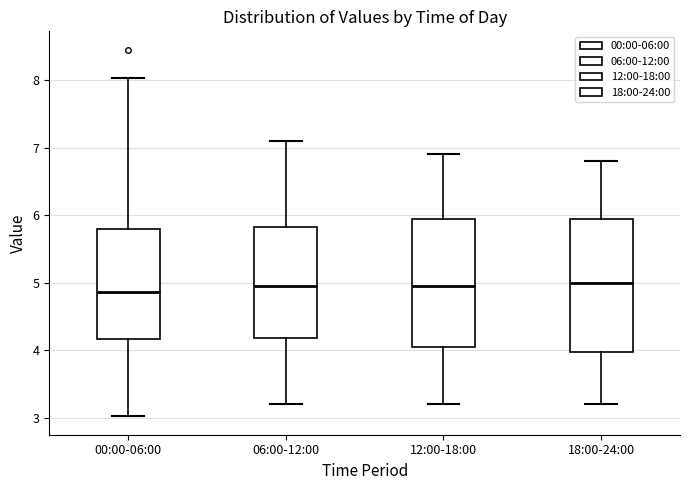

Reading left to right, transcribe this box plot: for each box, give where its median line is, the range the box spans, and where its two whiskers end, as read against the y-axis. The values are not printed on the chart, so give them approximately, as read against the axis.

00:00-06:00: median 4.9, box 4.2 to 5.8, whiskers 3.0 to 8.0
06:00-12:00: median 5.0, box 4.2 to 5.8, whiskers 3.2 to 7.1
12:00-18:00: median 5.0, box 4.1 to 6.0, whiskers 3.2 to 6.9
18:00-24:00: median 5.0, box 4.0 to 6.0, whiskers 3.2 to 6.8